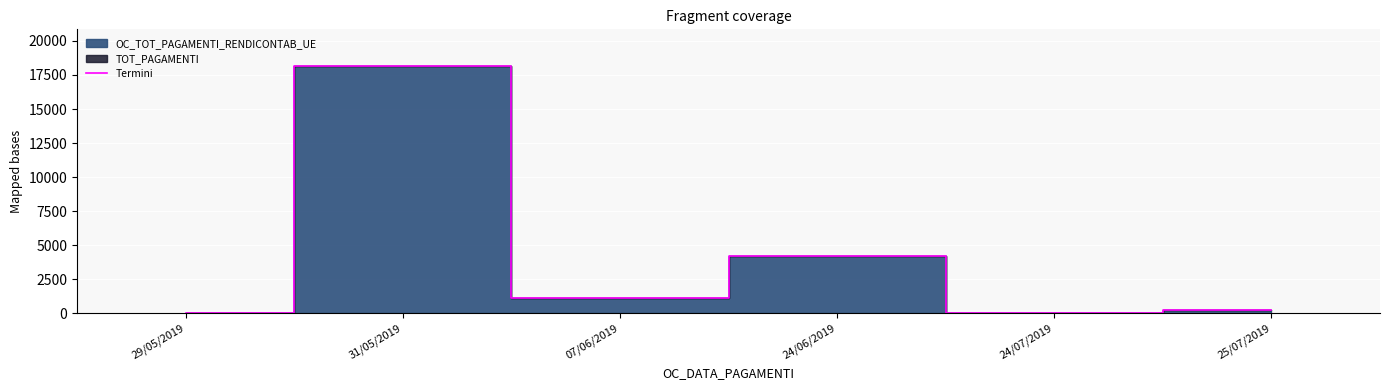

Does the chart display data point markers on the line(s)?

No